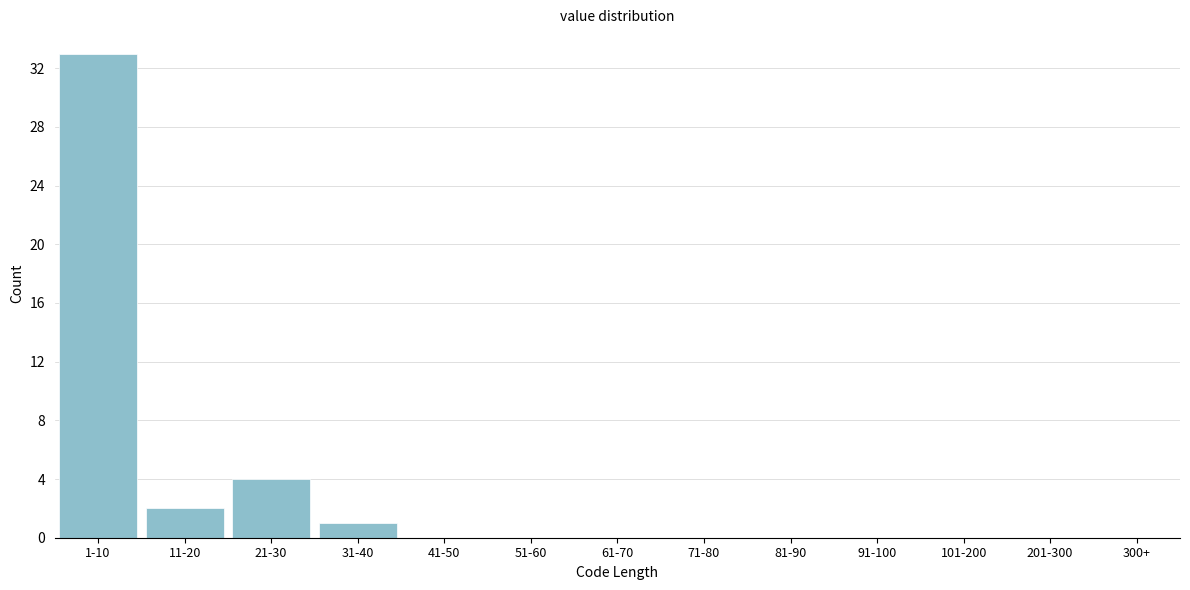

Reading left to right, extract all data points from this chart.

1-10=33	11-20=2	21-30=4	31-40=1	41-50=0	51-60=0	61-70=0	71-80=0	81-90=0	91-100=0	101-200=0	201-300=0	300+=0